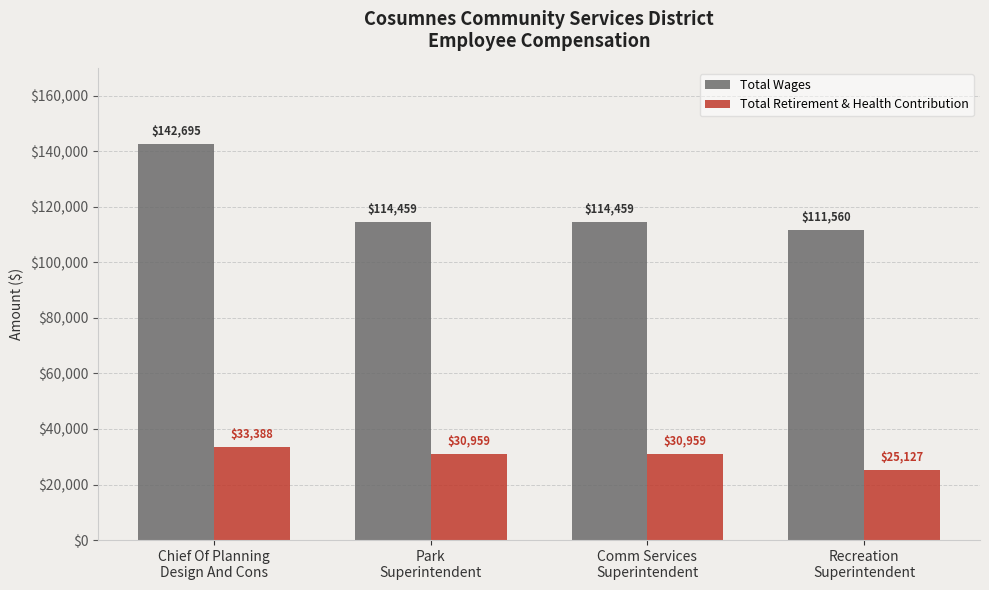

The Total Wages series shows 230541 at Chief Of Planning
Design And Cons. True or false?

False